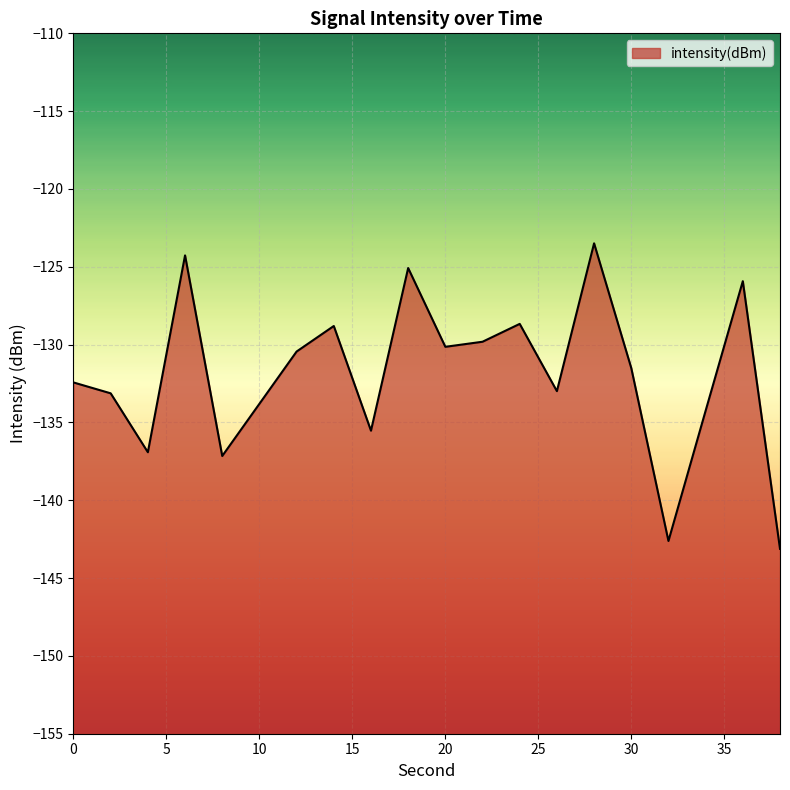

Is it true that the value at 36 is -125.9?

True